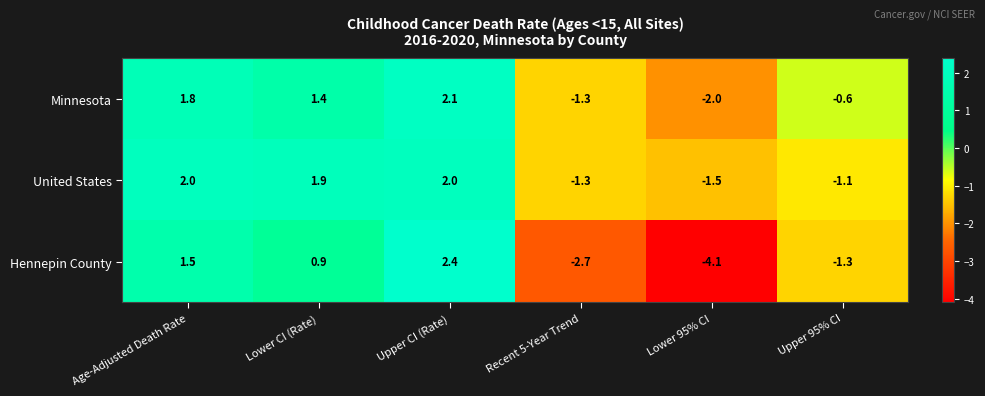

What is the average value of the Hennepin County series?

-0.5